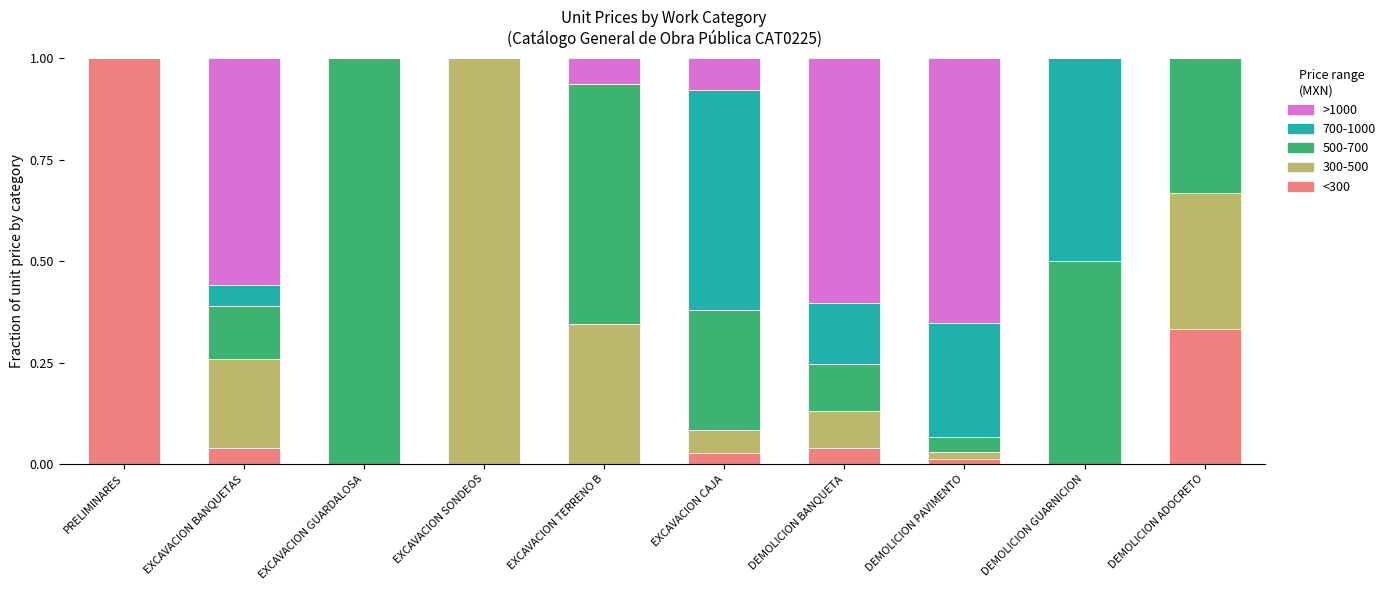

What is the total value across all series at EXCAVACION SONDEOS?

1.0